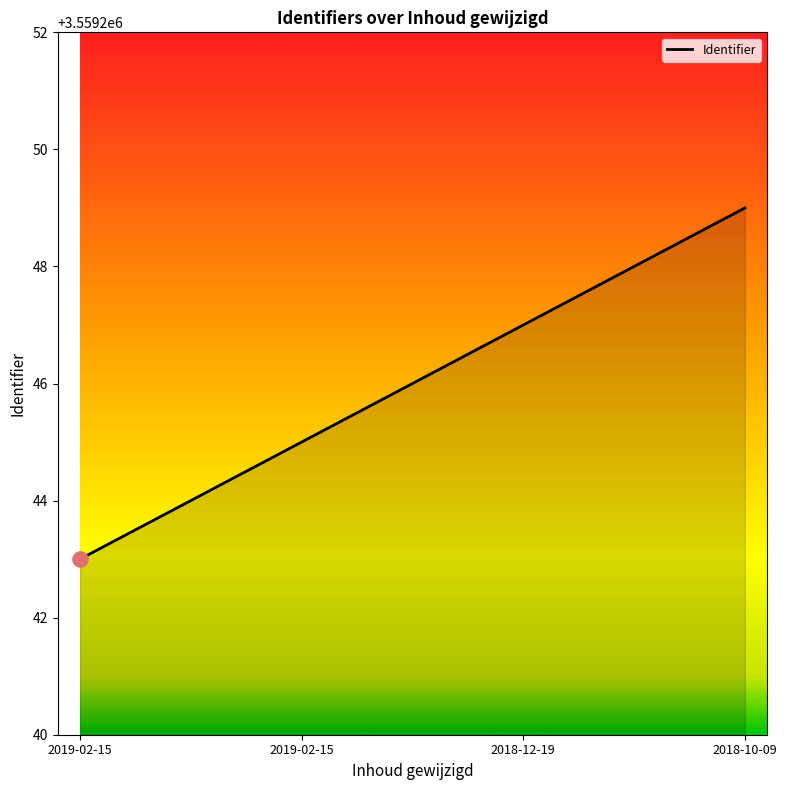

Approximately how many times larger is the value at 2018-12-19 compared to 2019-02-15?

1.0